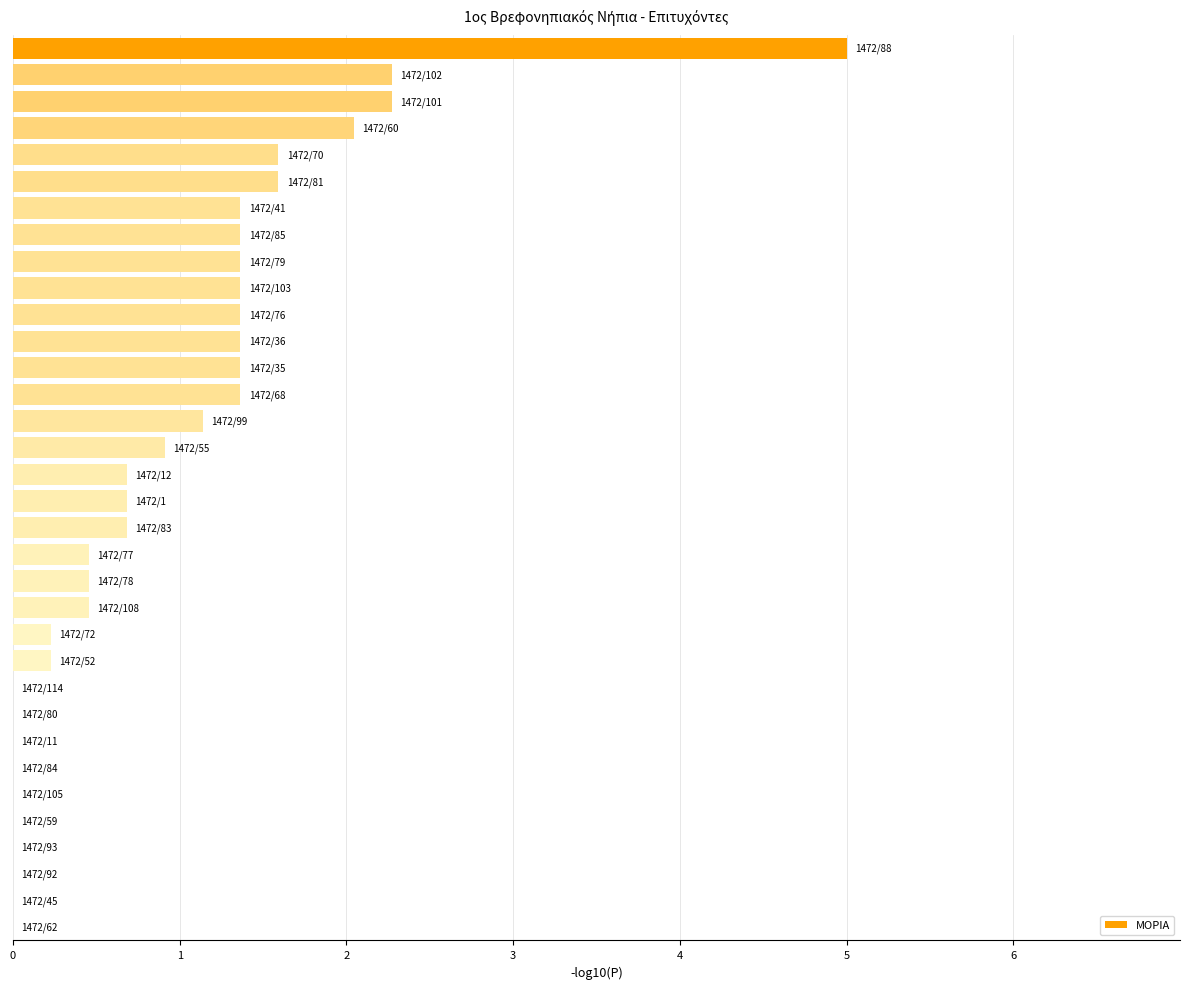

What is the sum of all values?

31.6